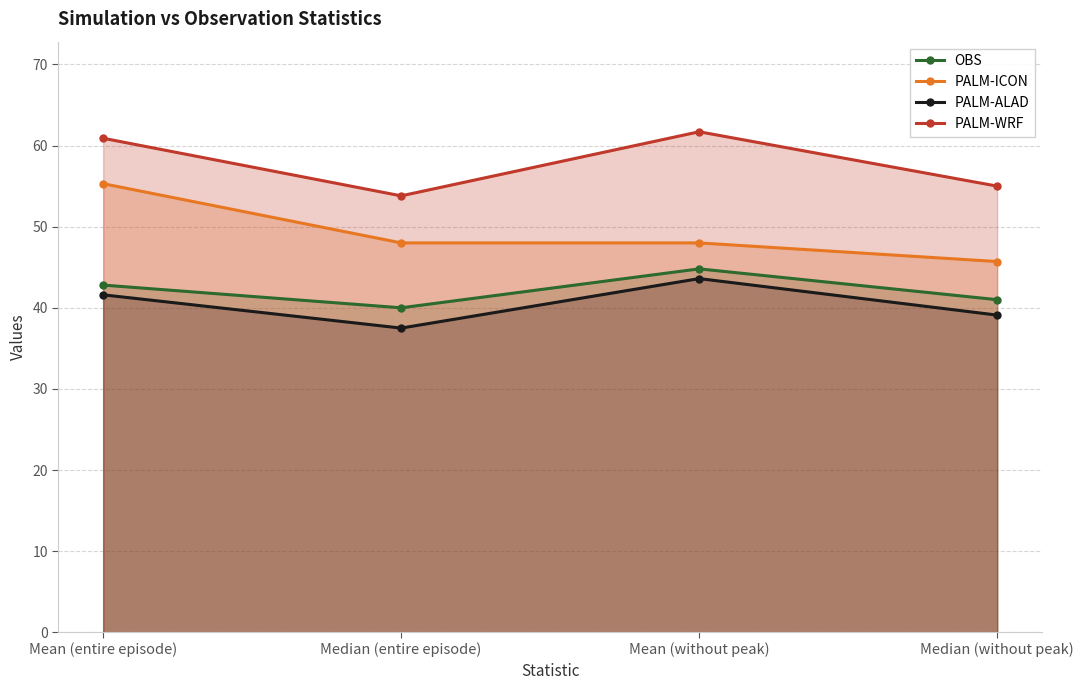

Reading left to right, what are all the values shown in this chart?

OBS: Mean (entire episode)=42.8	Median (entire episode)=40.0	Mean (without peak)=44.8	Median (without peak)=41.0
PALM-ICON: Mean (entire episode)=55.3	Median (entire episode)=48.0	Mean (without peak)=48.0	Median (without peak)=45.7
PALM-ALAD: Mean (entire episode)=41.6	Median (entire episode)=37.5	Mean (without peak)=43.6	Median (without peak)=39.1
PALM-WRF: Mean (entire episode)=60.9	Median (entire episode)=53.8	Mean (without peak)=61.7	Median (without peak)=55.0